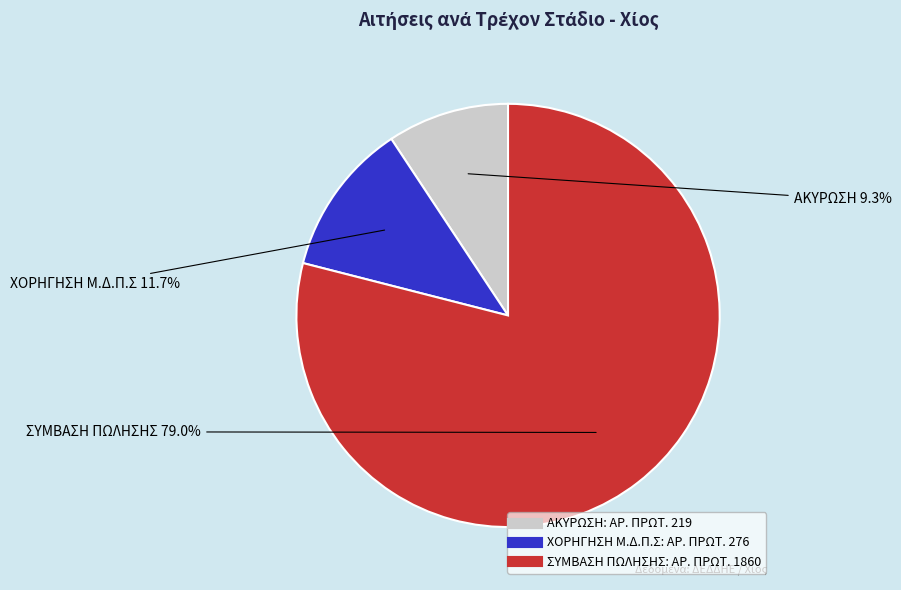

Is there a majority slice in this chart?

Yes